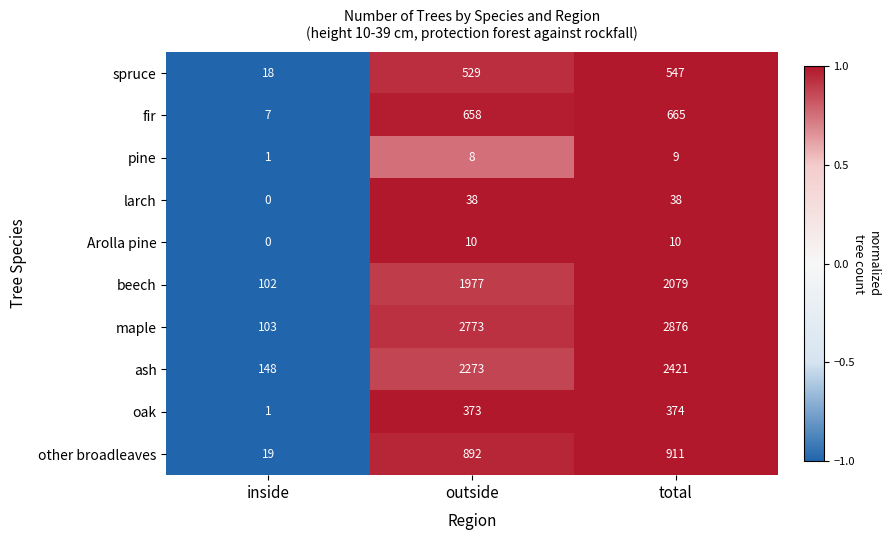

At which category is the sum across all series the highest?

total